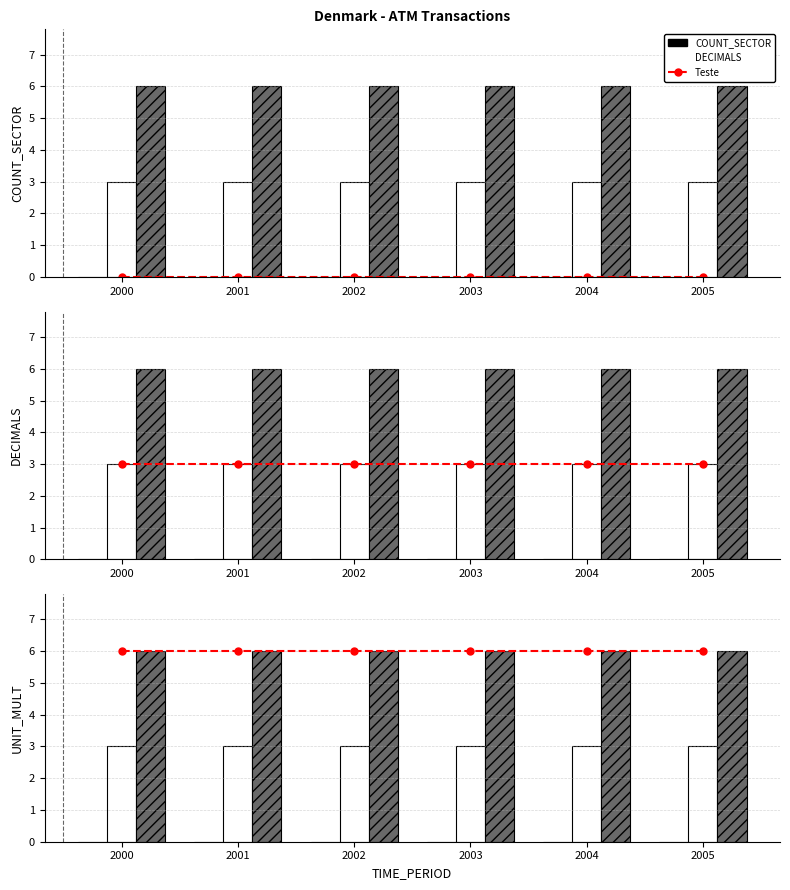

Reading left to right, transcribe all the data shown in this chart.

Teste_line: 2000=6	2001=6	2002=6	2003=6	2004=6	2005=6
COUNT_SECTOR: 2000=0	2001=0	2002=0	2003=0	2004=0	2005=0
DECIMALS: 2000=3	2001=3	2002=3	2003=3	2004=3	2005=3
UNIT_MULT: 2000=6	2001=6	2002=6	2003=6	2004=6	2005=6